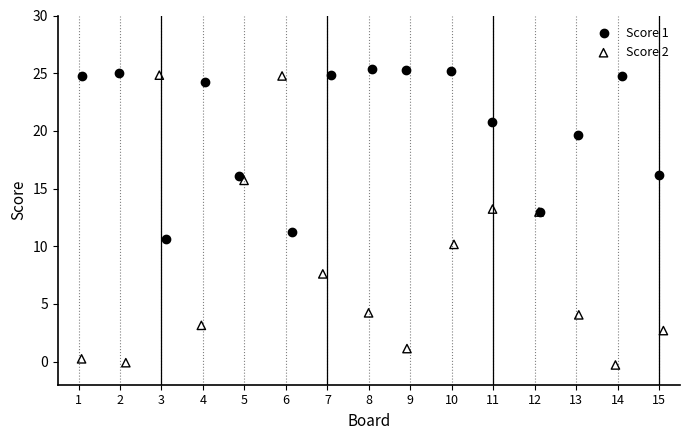

Which series contains the lowest Y value?

Score 2